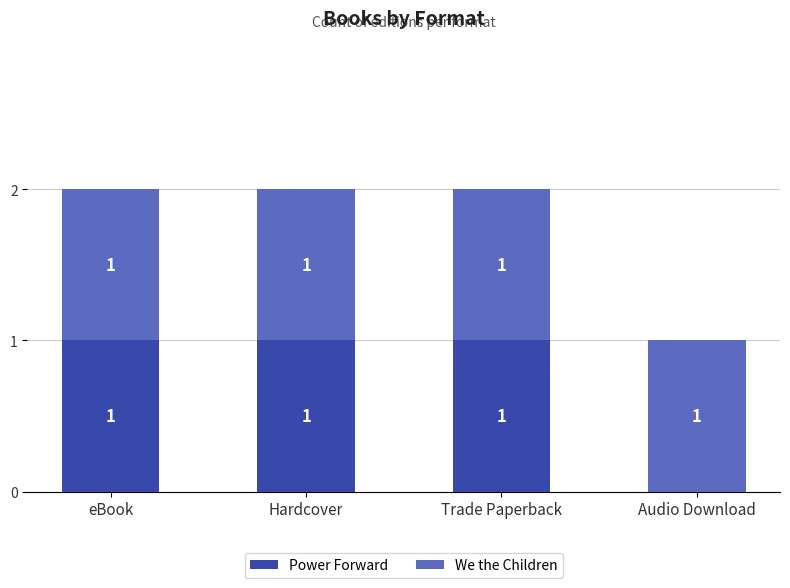

Reading right to left, what are the values for Power Forward?

Audio Download=0	Trade Paperback=1	Hardcover=1	eBook=1